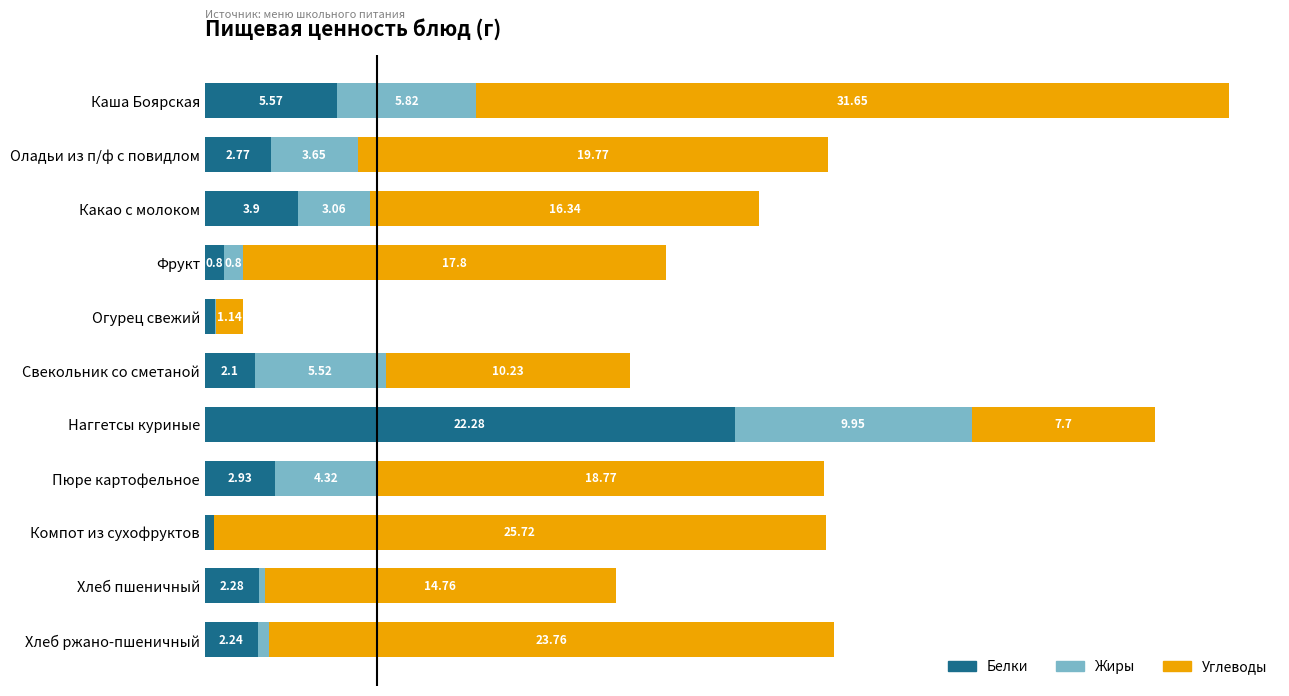

At which category is the sum across all series the highest?

Каша Боярская